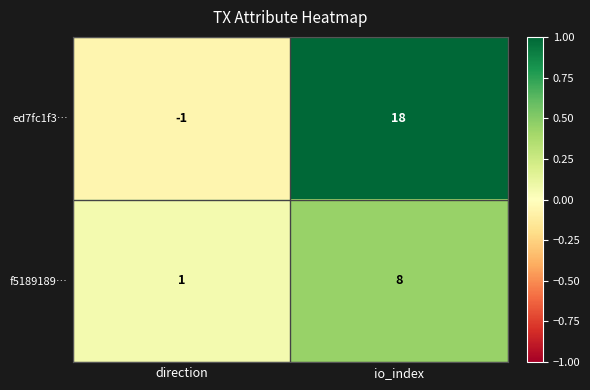

Is the value of f5189189… at io_index greater than the value of ed7fc1f3… at io_index?

No